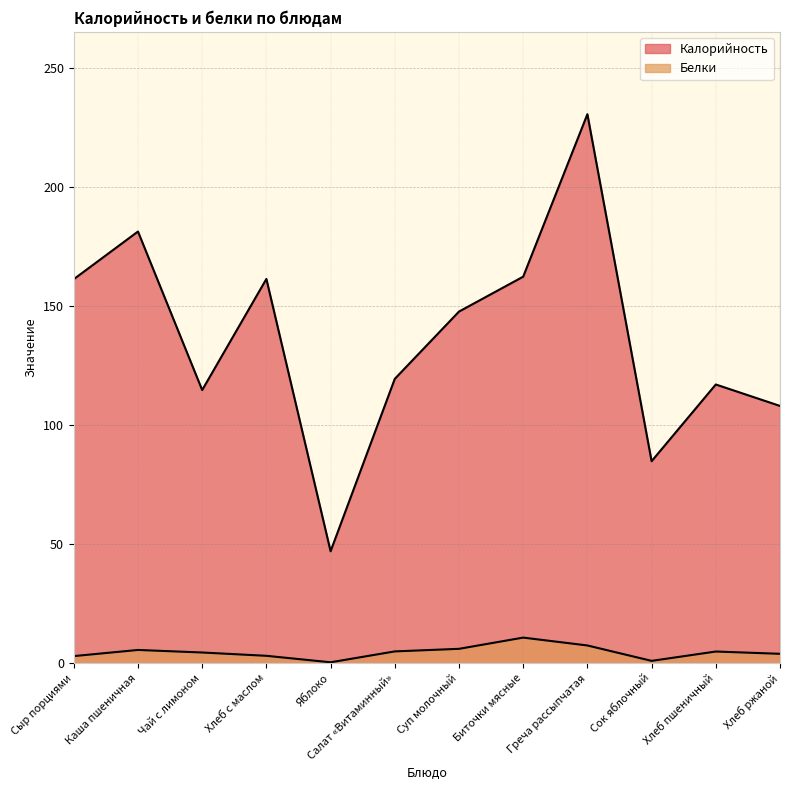

Is it true that Белки equals 1.8 at Хлеб с маслом?

False